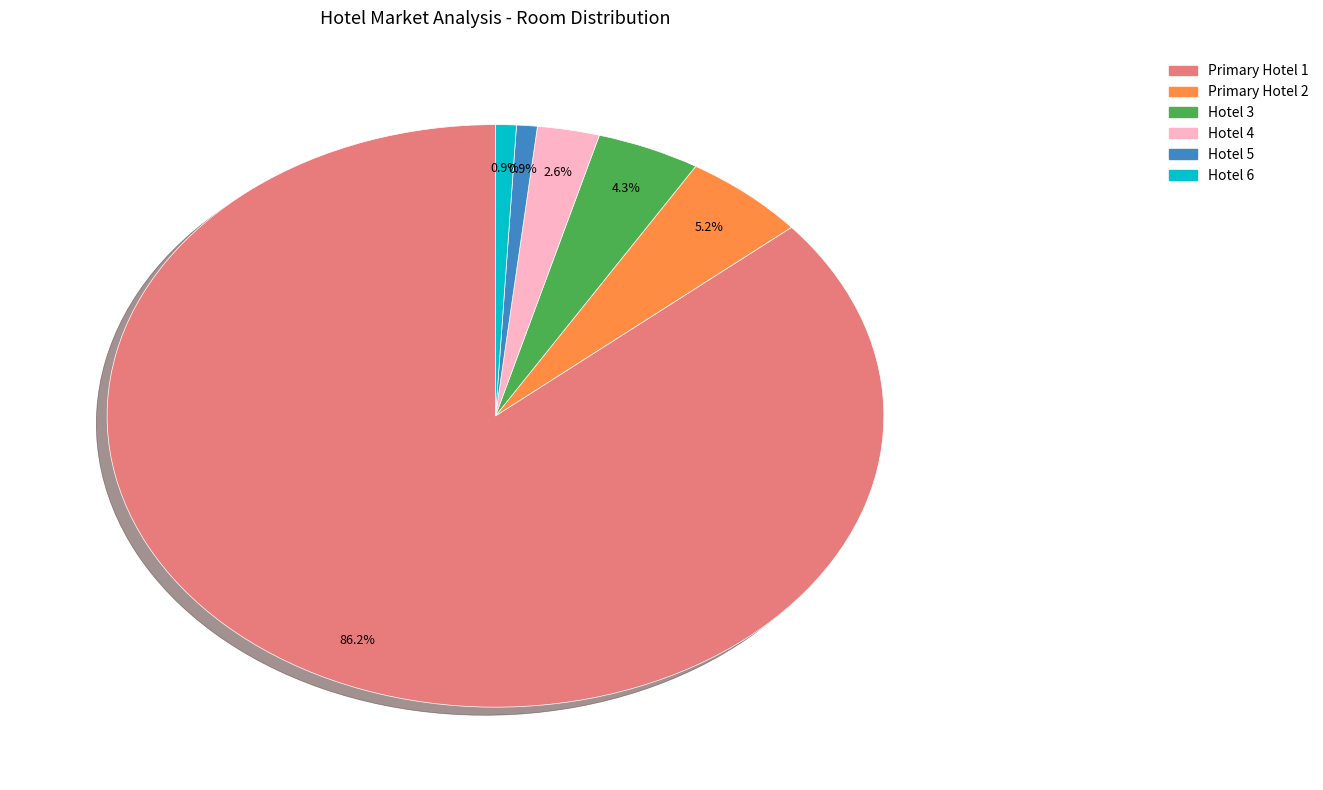

Is there a majority slice in this chart?

Yes